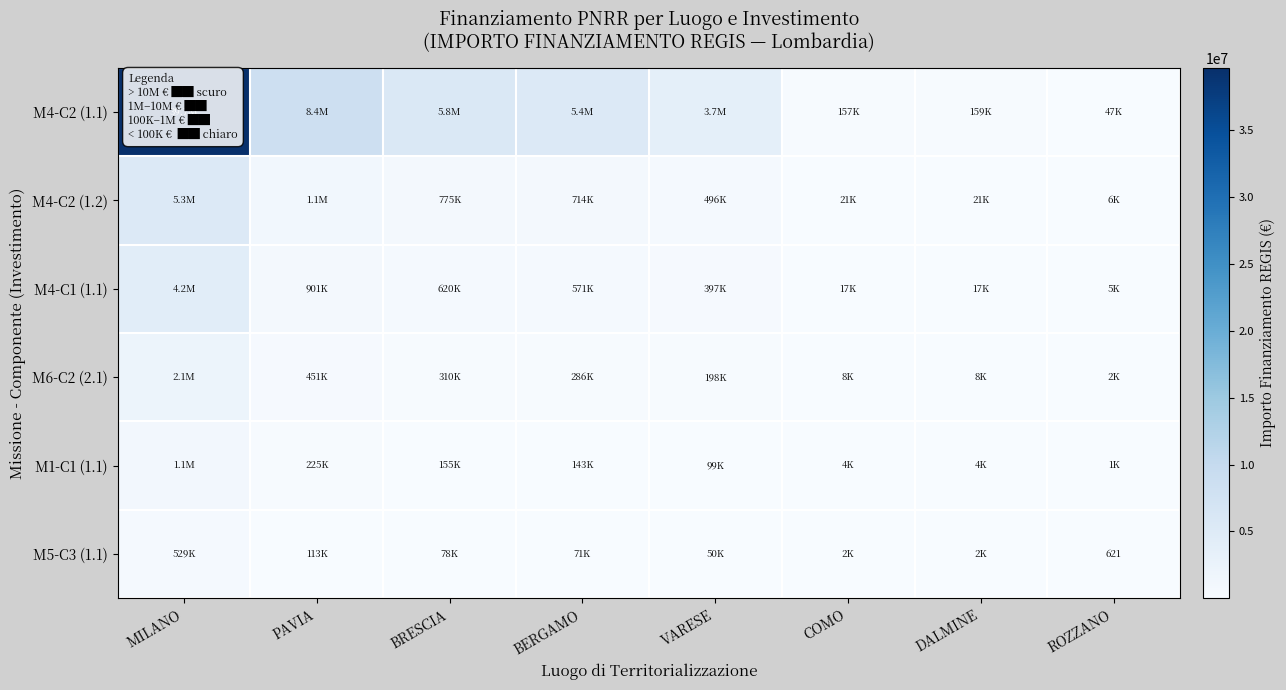

List the series in order of their peak value, lowest first.

M5-C3 (1.1), M1-C1 (1.1), M6-C2 (2.1), M4-C1 (1.1), M4-C2 (1.2), M4-C2 (1.1)